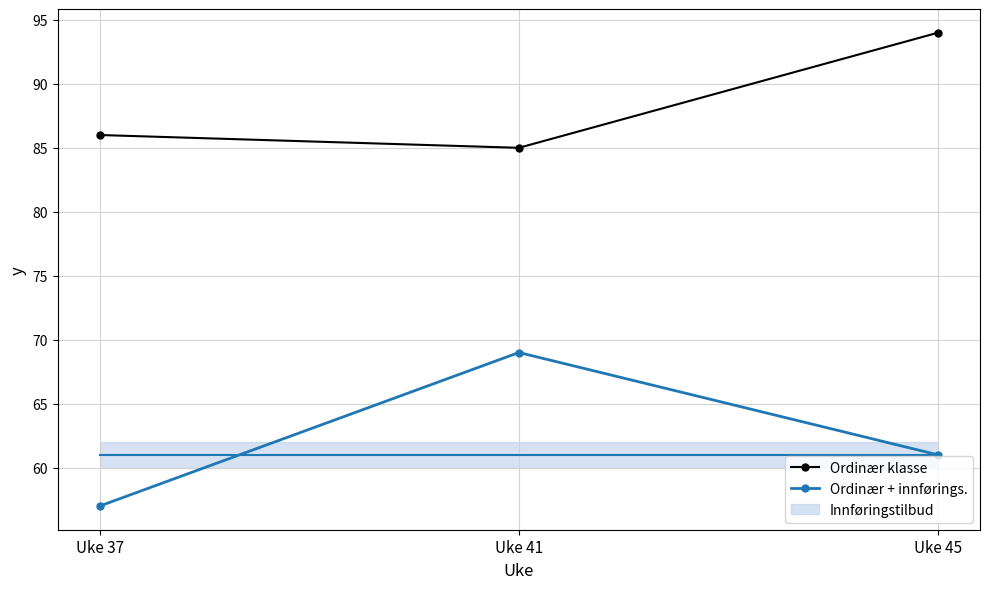

What is the value of the Ordinær klasse point at the 3rd from the left?

94